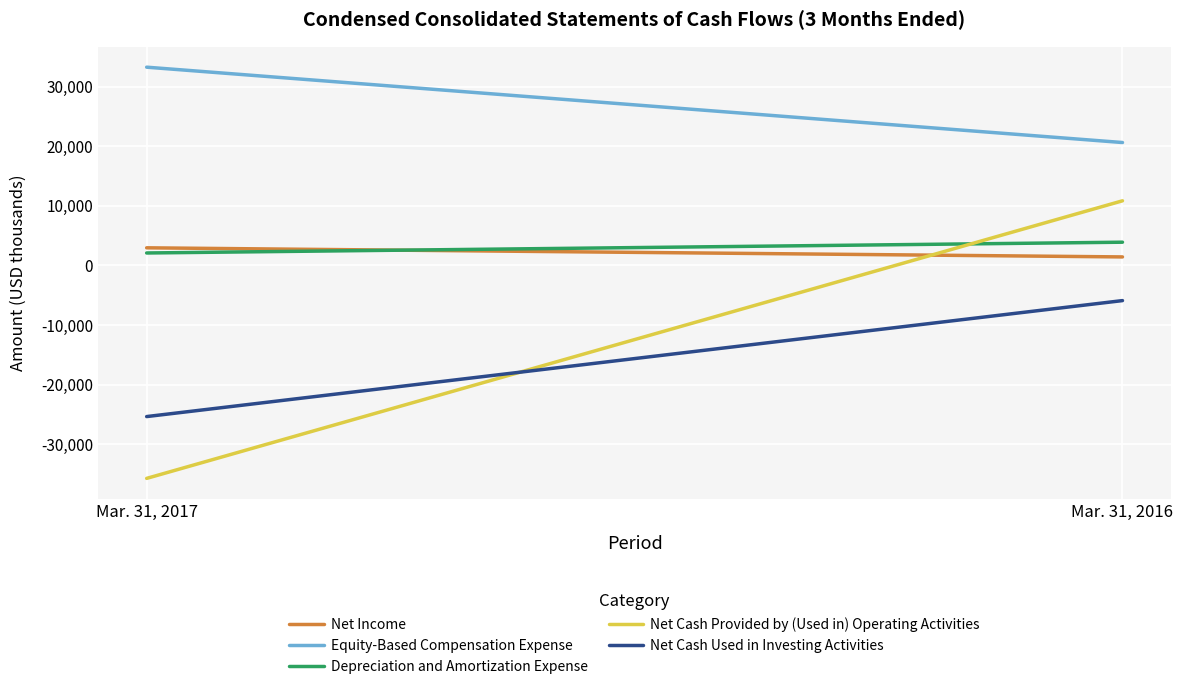

Rank the series by their maximum value, from highest to lowest.

Equity-Based Compensation Expense, Net Cash Provided by (Used in) Operating Activities, Depreciation and Amortization Expense, Net Income, Net Cash Used in Investing Activities